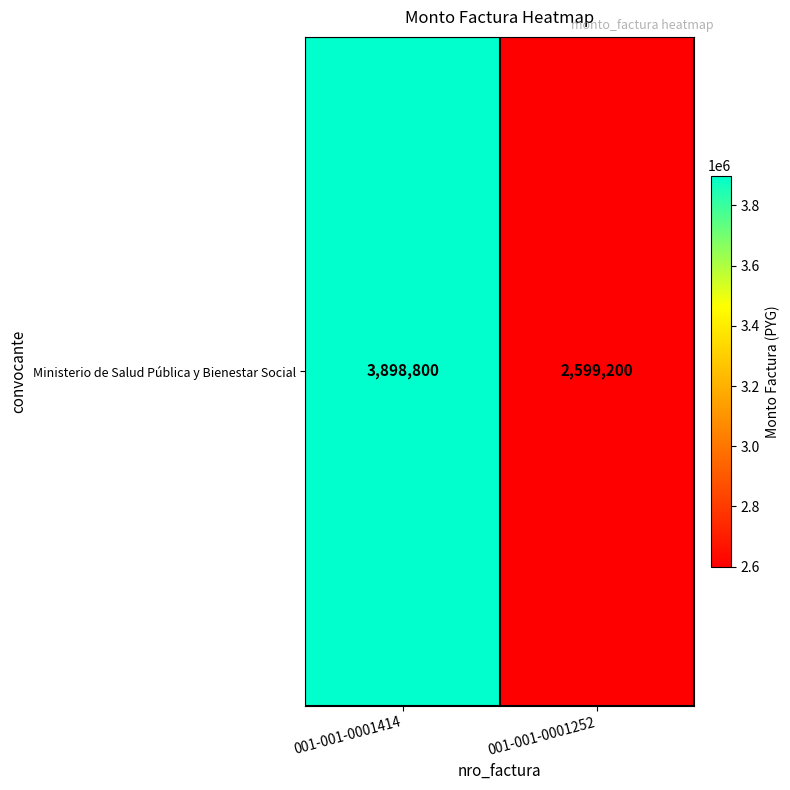

List the labels in order of value, smallest first.

001-001-0001252, 001-001-0001414